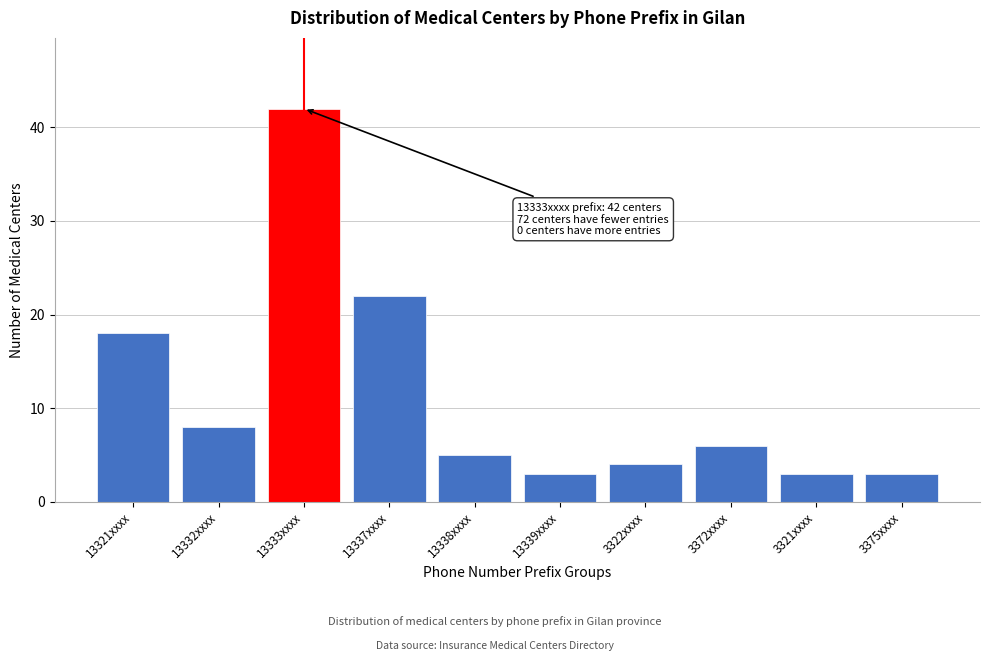

Reading right to left, what are all the values shown in this chart?

3	3	6	4	3	5	22	42	8	18